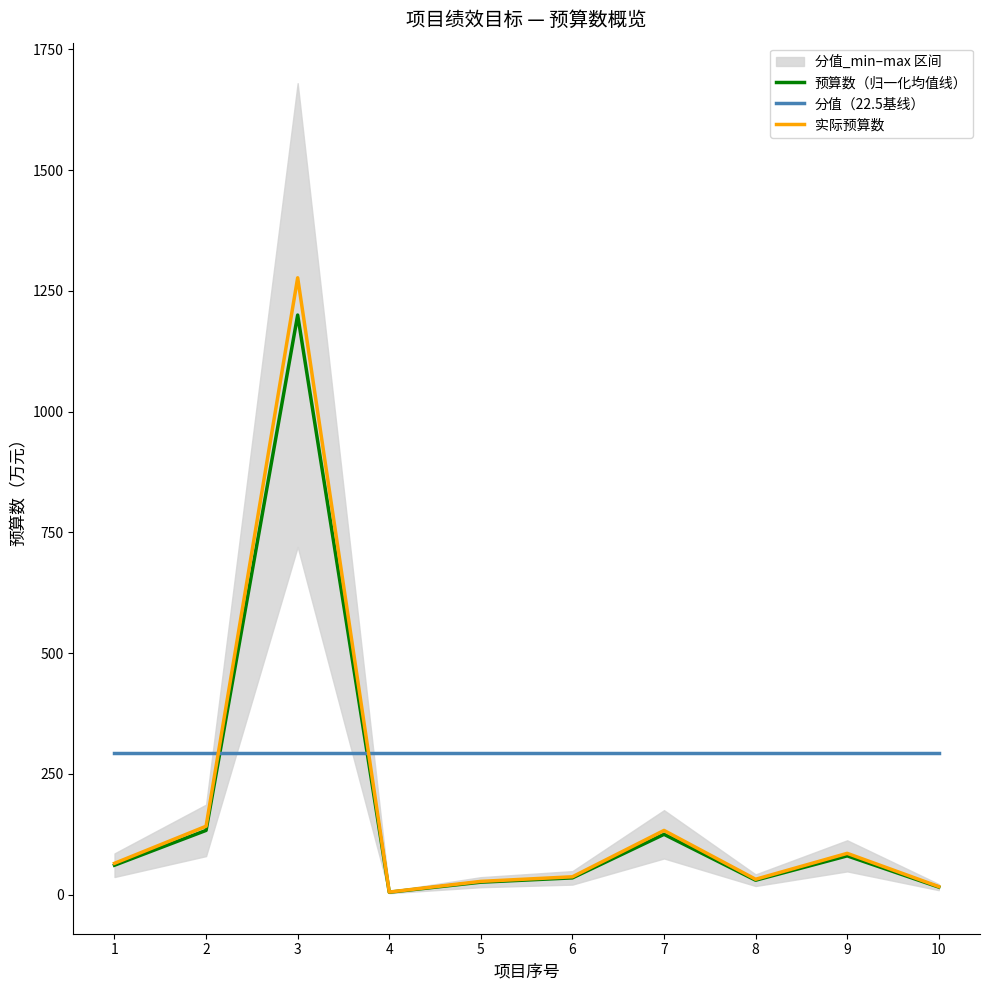

What is the lowest value of the 分值（22.5基线） series?

292.5